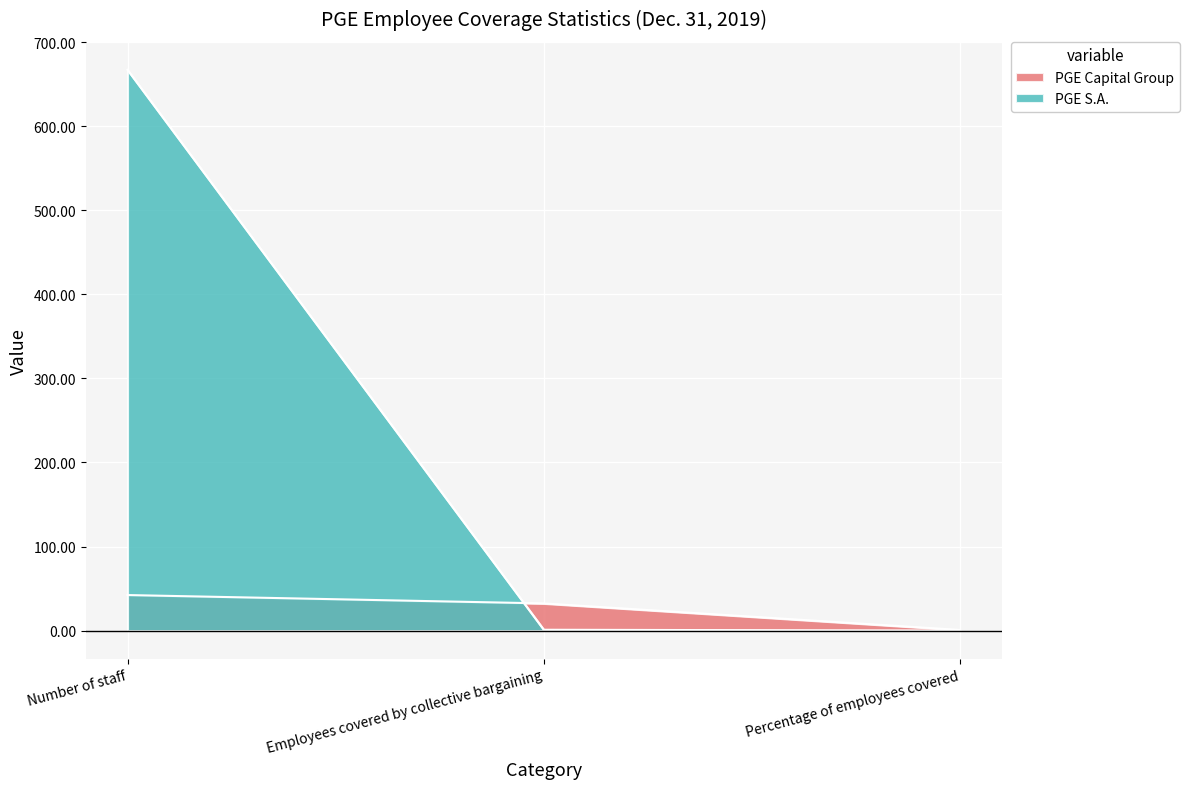

Reading left to right, extract all data points from this chart.

PGE Capital Group: 42.3	32.3	0.8
PGE S.A.: 667.0	1.0	0.0